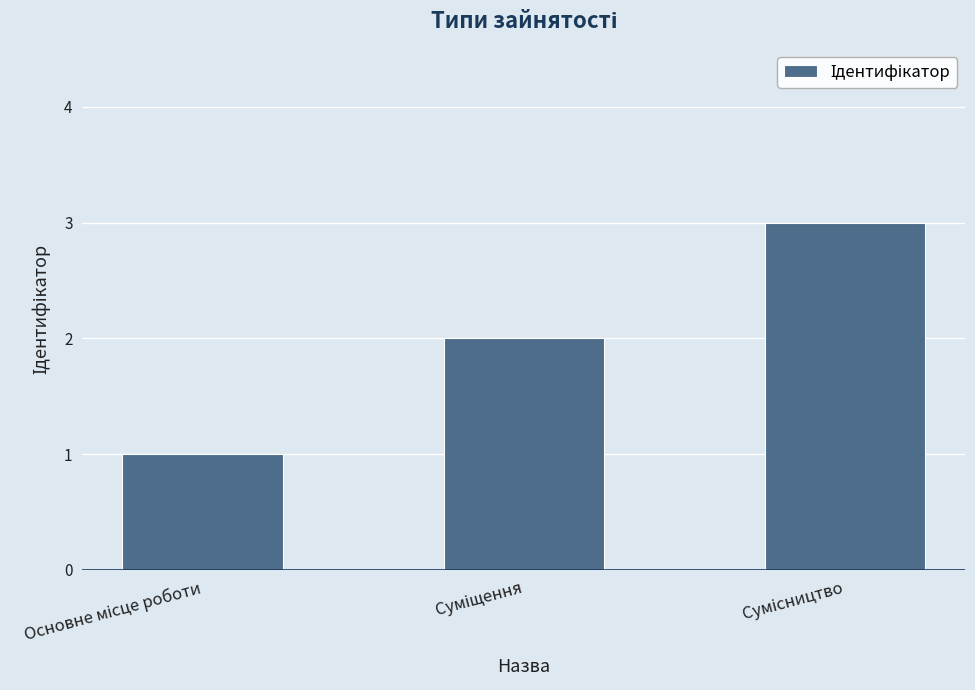

What is the average value?

2